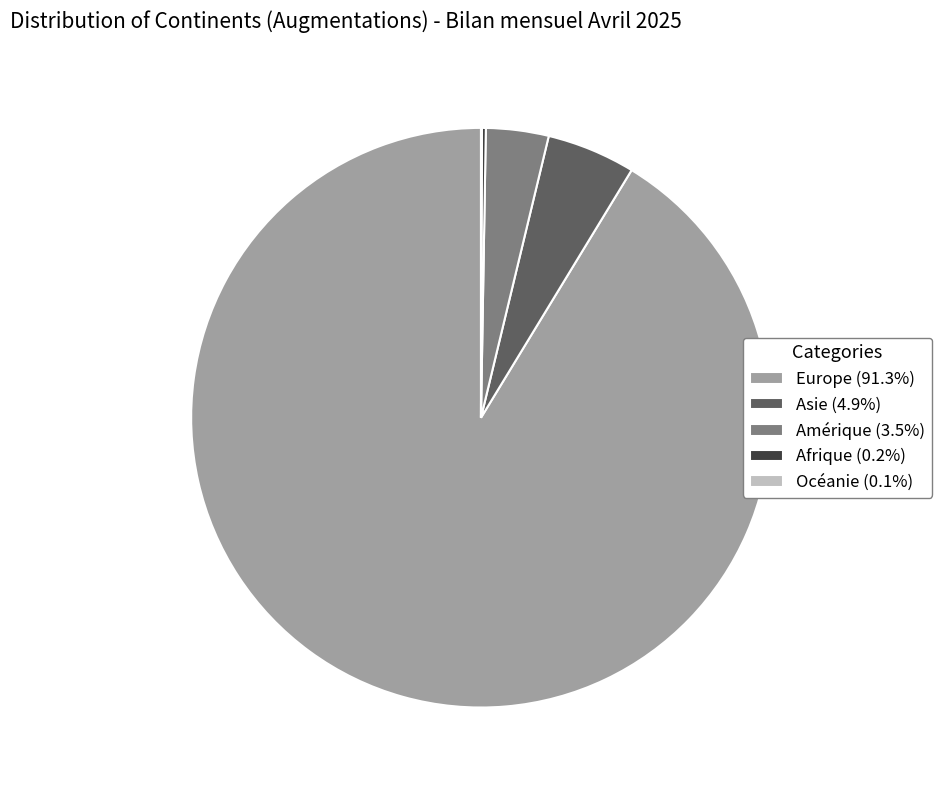

Does Europe (91.3%) account for over 50% of the chart?

Yes